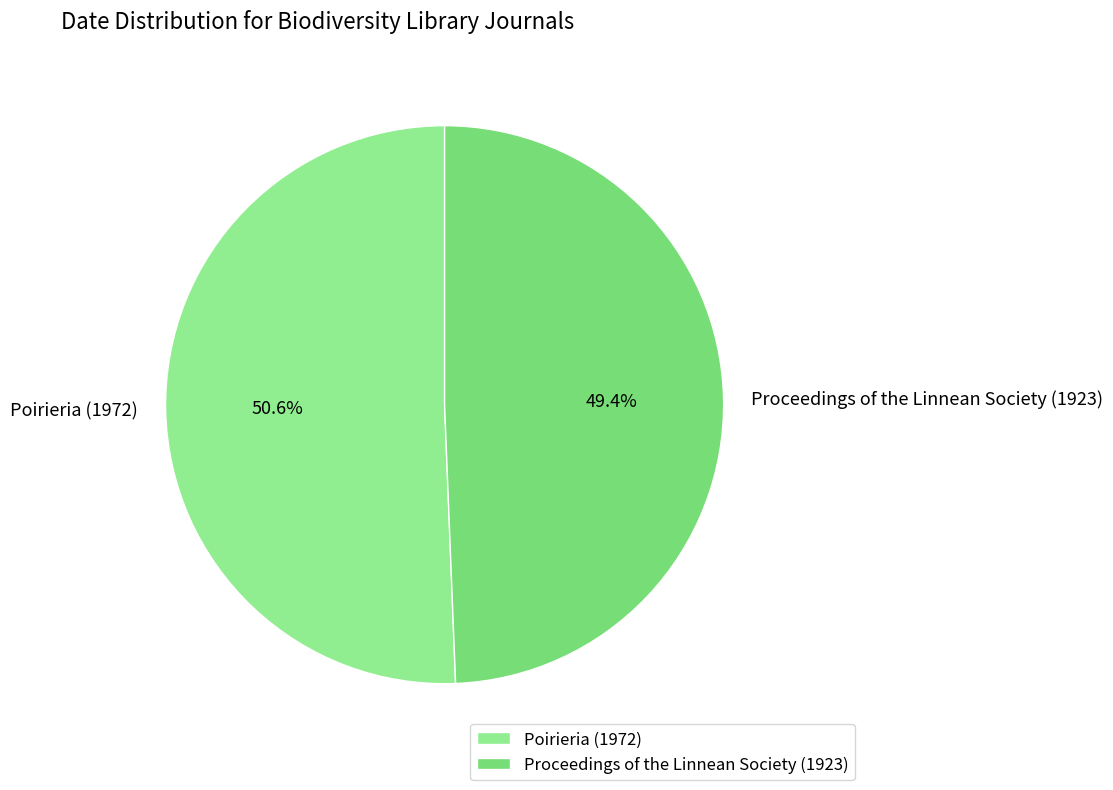

How many slices are in this pie chart?

2